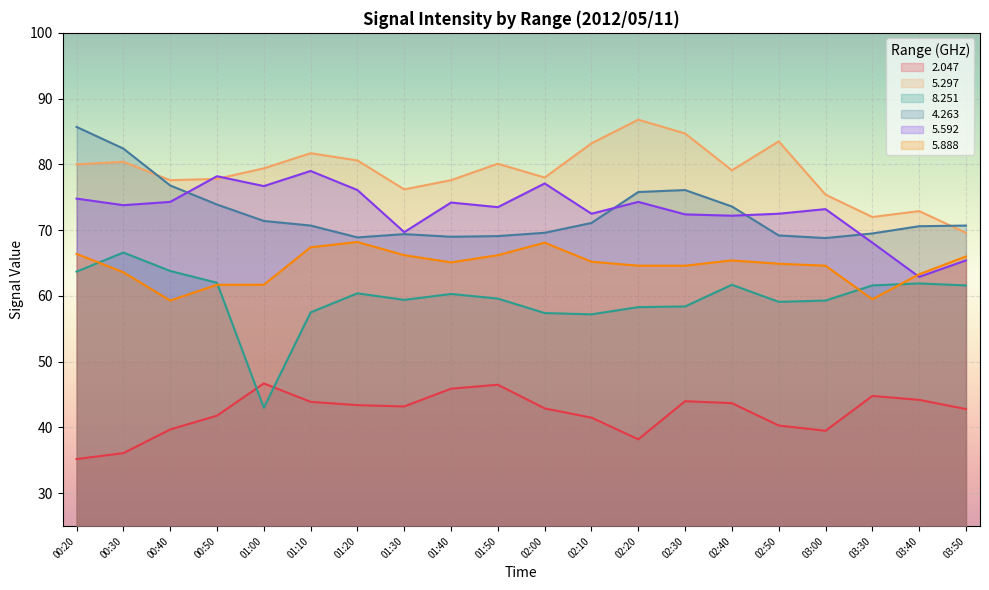

True or false: 5.888 has more than 0 points higher than both neighbors.

True